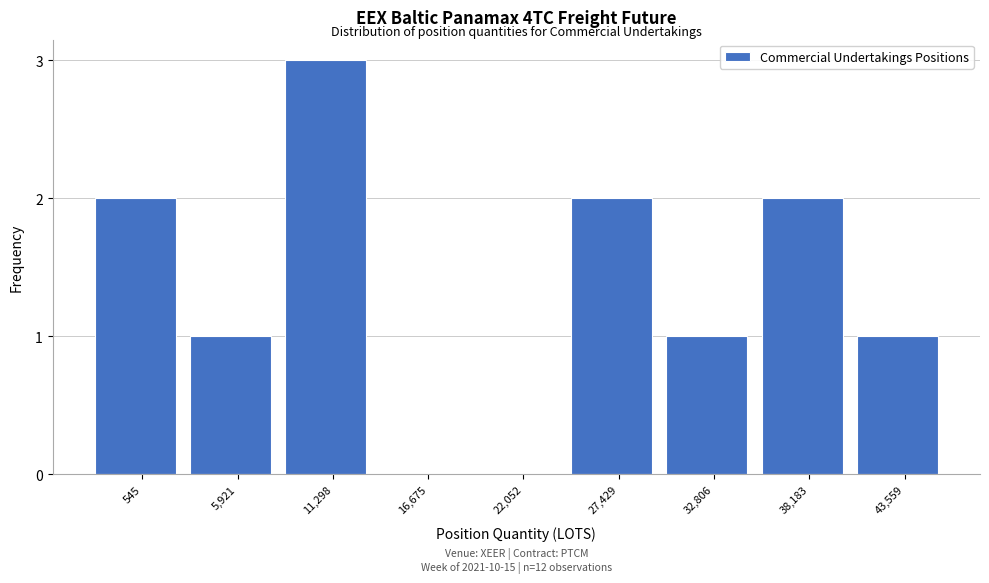

Reading right to left, transcribe all the data shown in this chart.

43,559=1	38,183=2	32,806=1	27,429=2	22,052=0	16,675=0	11,298=3	5,921=1	545=2